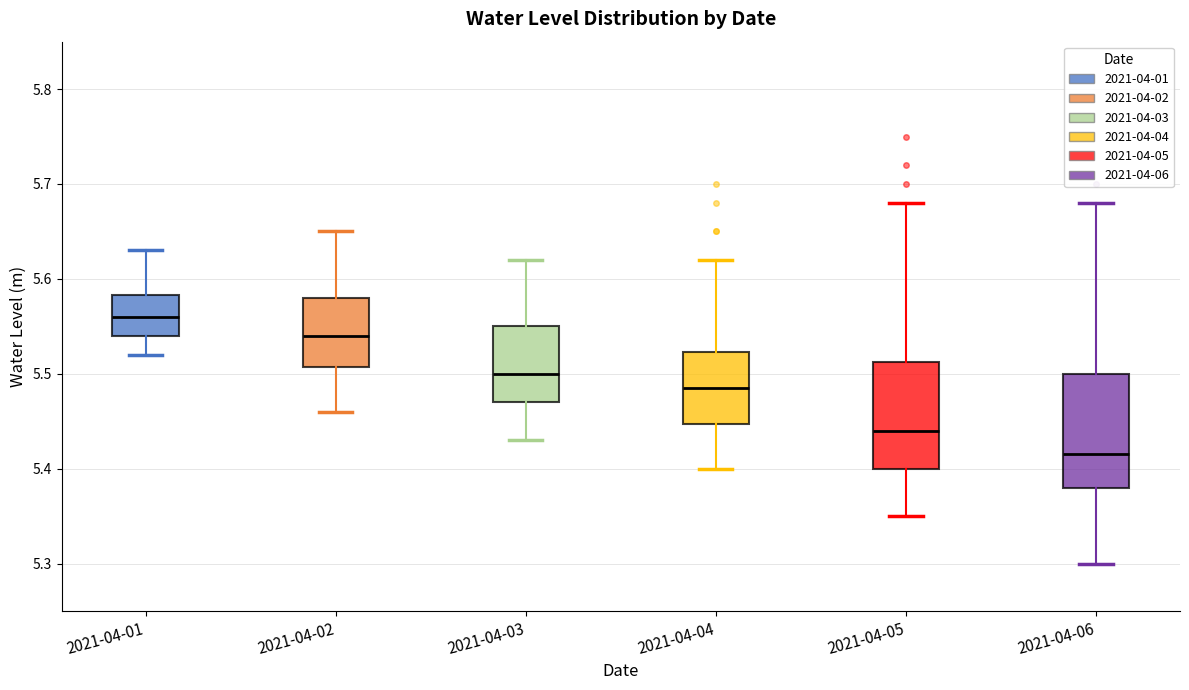

Where does the lower whisker of the box for 2021-04-06 end on the y-axis? The values are not printed on the chart, so give them approximately, as read against the axis.

5.30